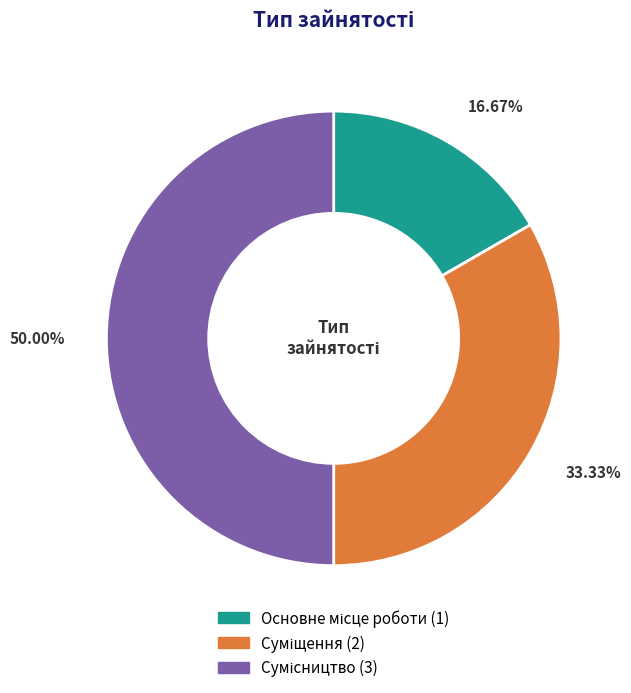

What is the largest slice in the pie chart?

Сумісництво